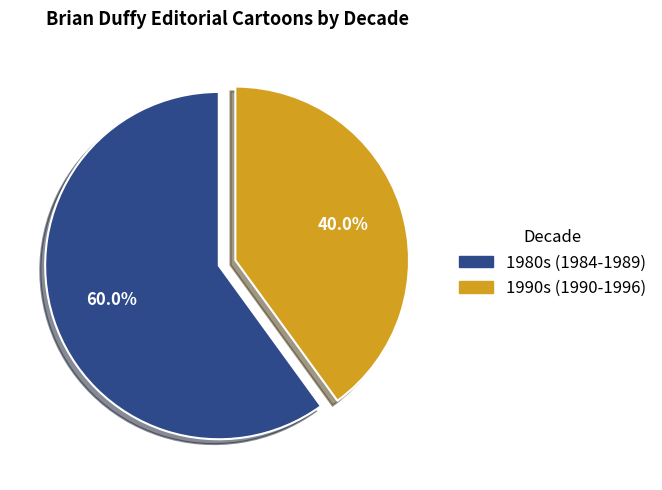

How many segments does this pie chart have?

2